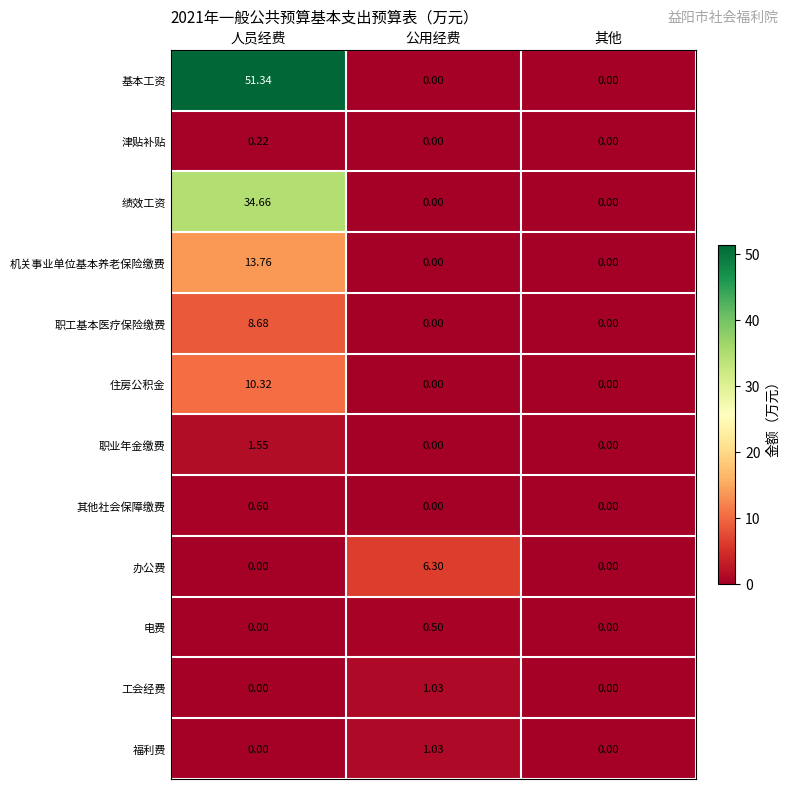

Which category has the highest value in the 职业年金缴费 series?

人员经费